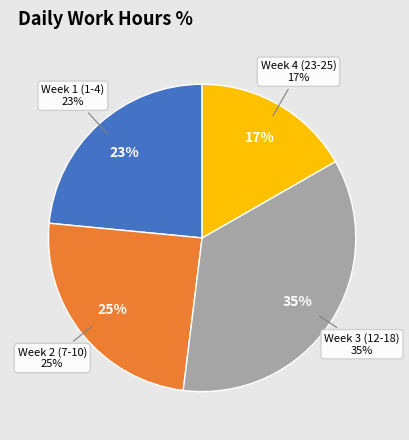

Is 1-Tue the majority of the pie?

No